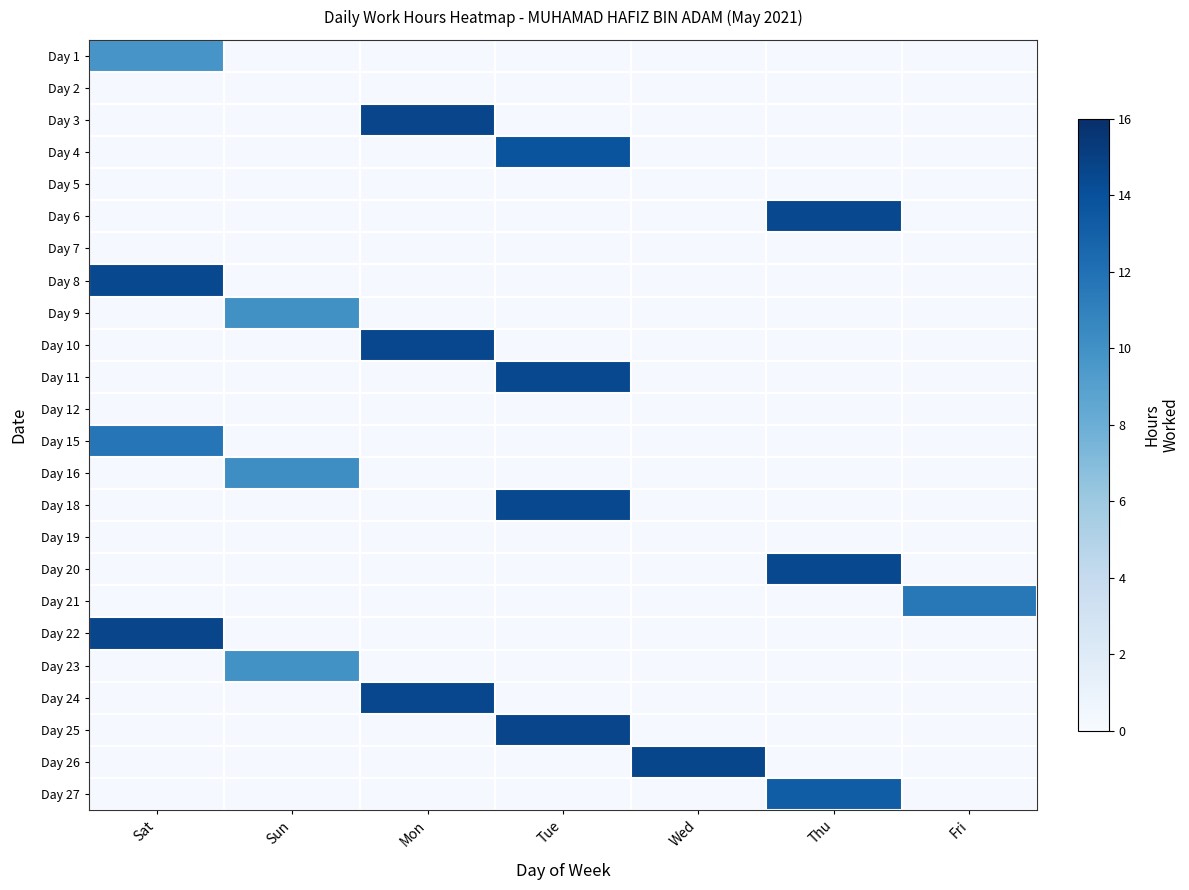

Which label corresponds to the largest value in the chart?

Tue